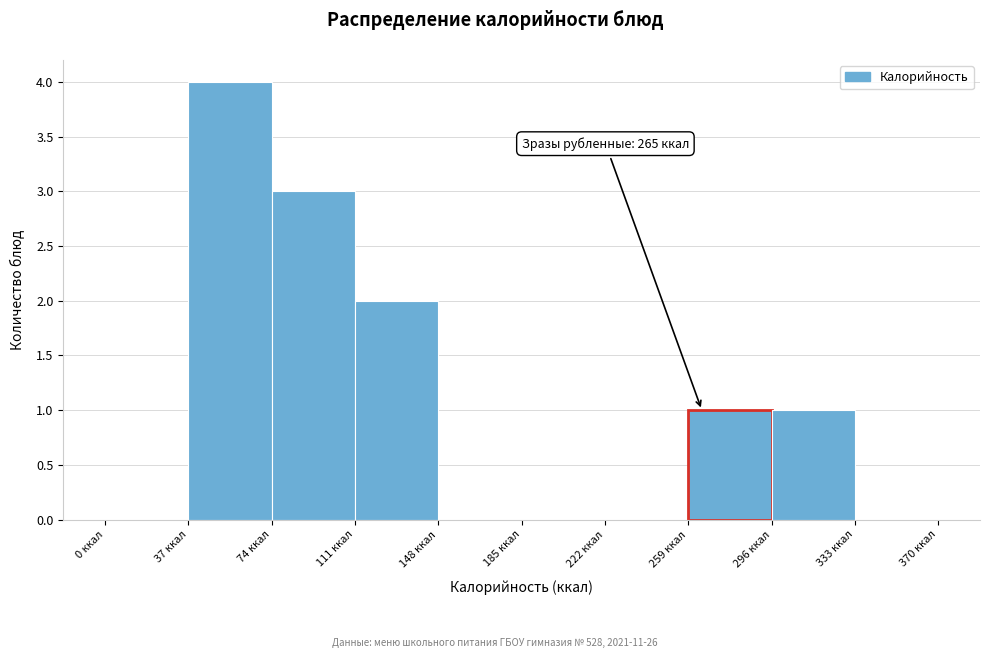

Over which range of the x-axis is the bar tallest?

37 to 74